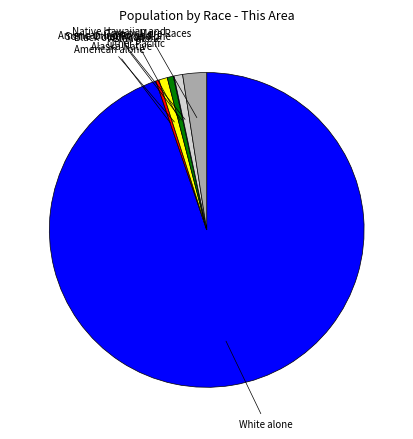

Is there a majority slice in this chart?

Yes